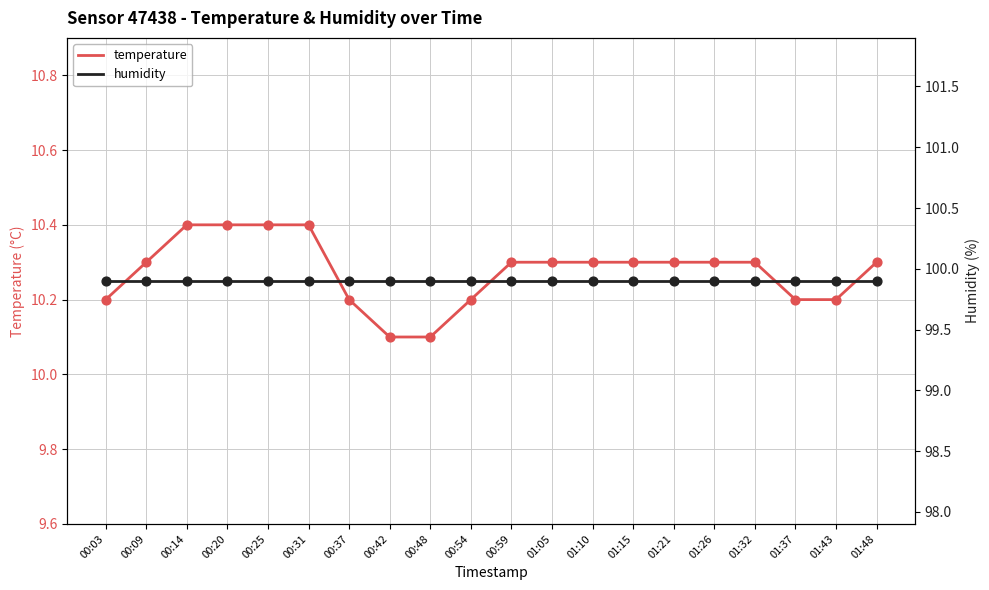

What are all the series names shown in the legend?

temperature, humidity